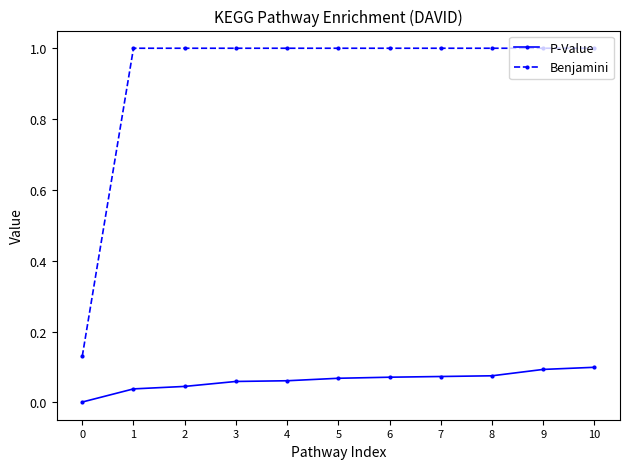

True or false: P-Value and Benjamini cross at least once.

False